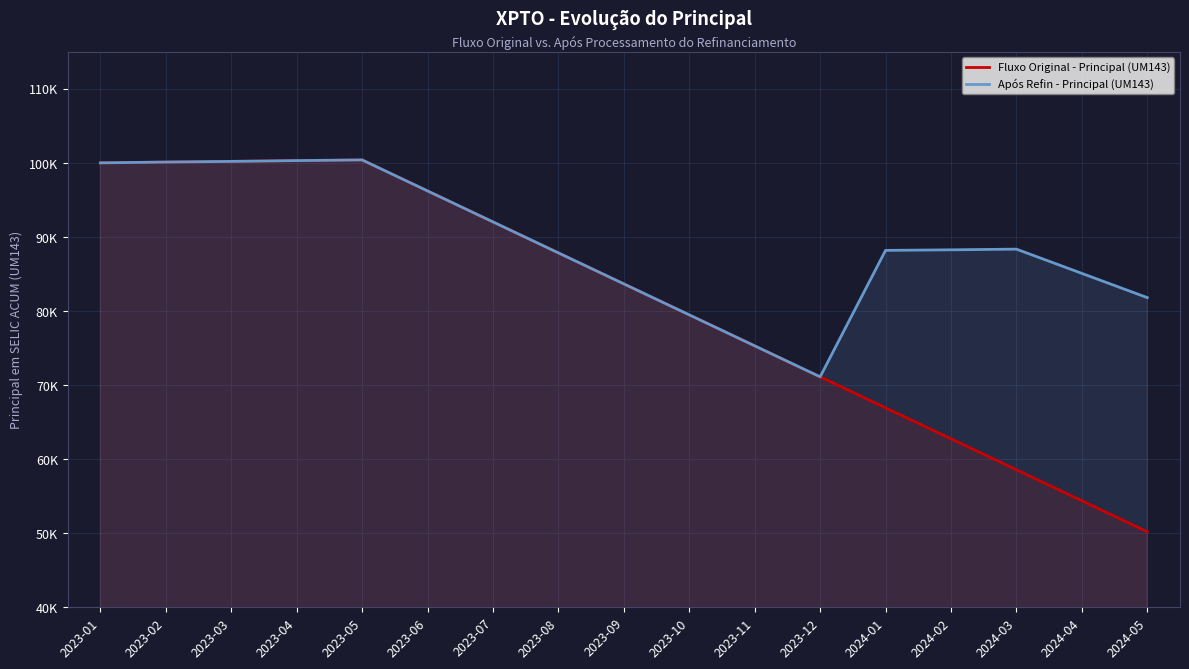

True or false: Fluxo Original - Principal (UM143) and Após Refin - Principal (UM143) intersect in this chart.

False